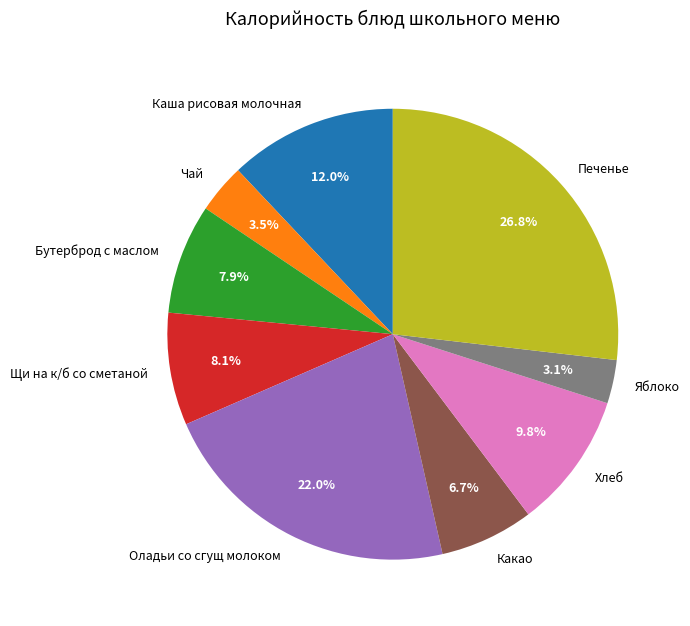

Do Бутерброд с маслом and Оладьи со сгущ молоком together represent more than half of the pie?

No